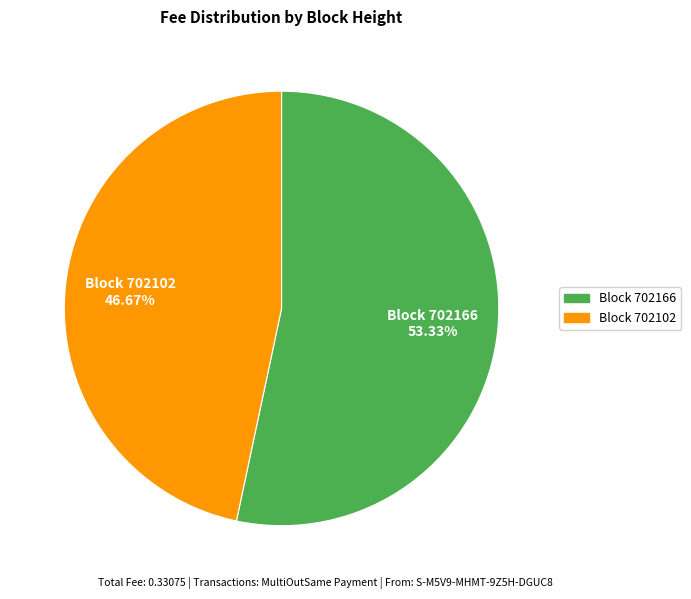

Is there any slice that represents more than half of the pie?

Yes